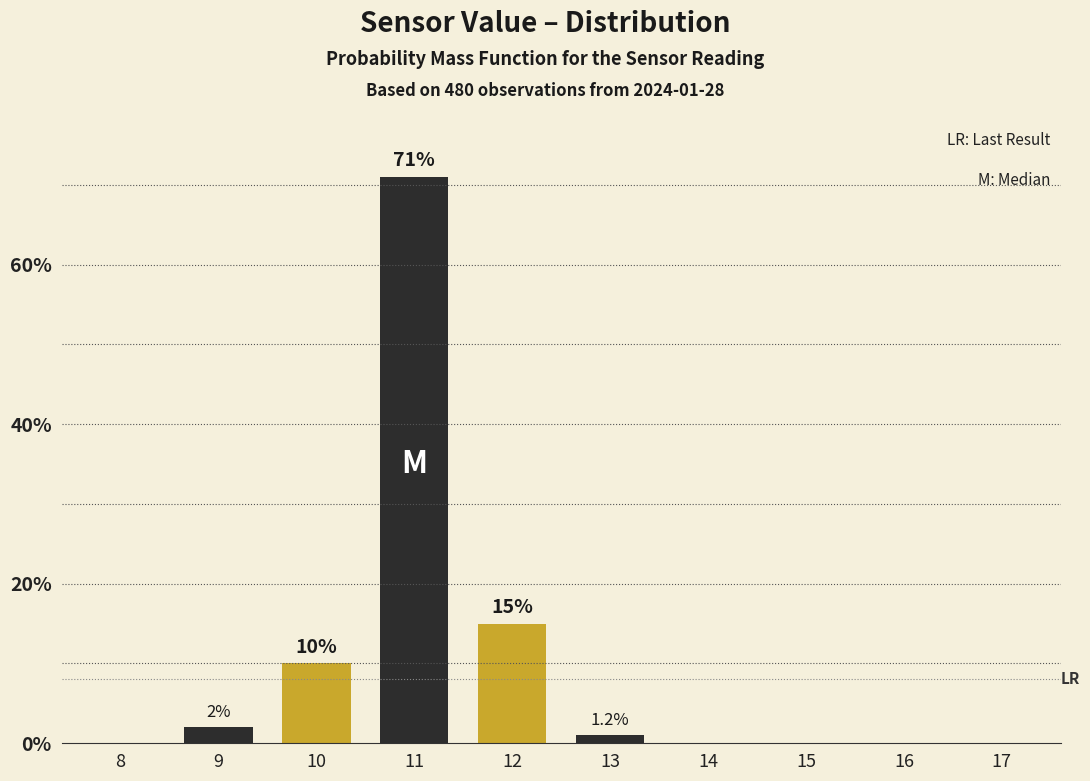

Reading left to right, extract all data points from this chart.

8=0	9=2	10=10	11=71	12=15	13=1	14=0	15=0	16=0	17=0